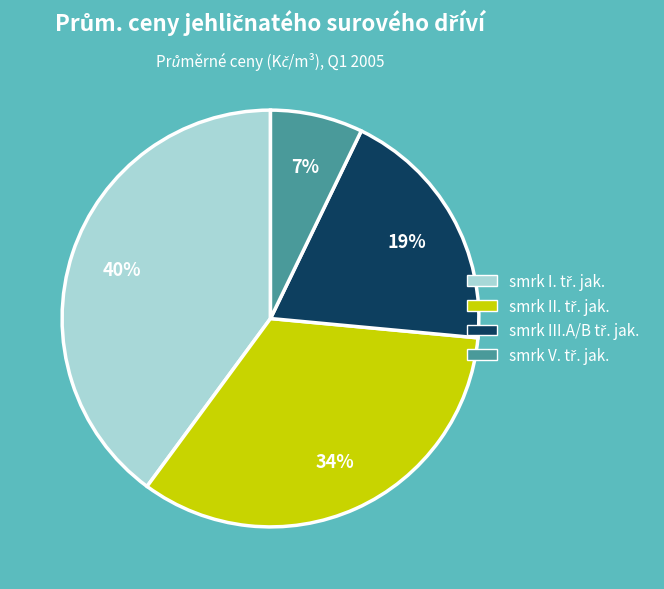

Does any single category account for the majority?

No